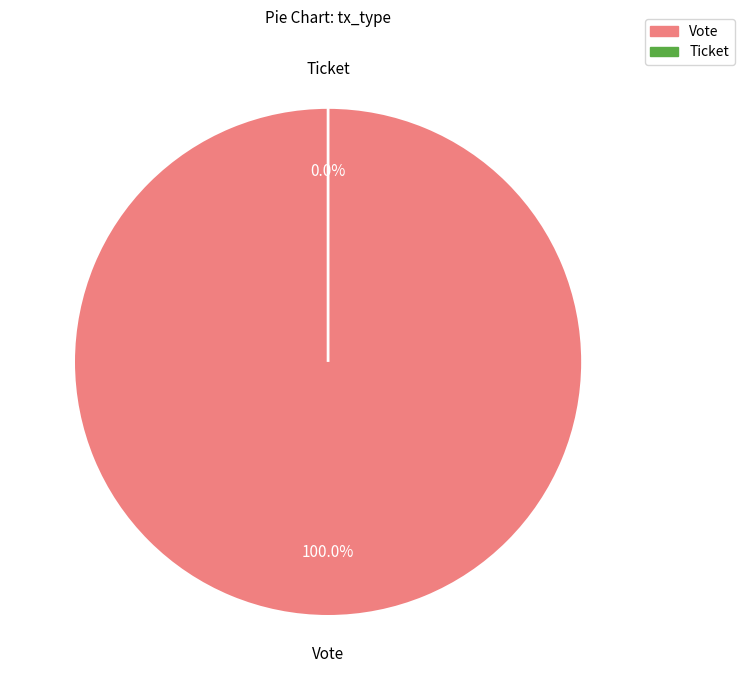

How many segments does this pie chart have?

2